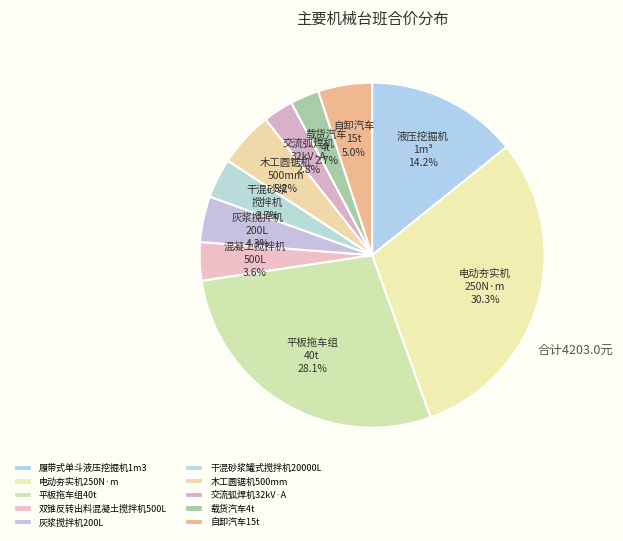

Is there any slice that represents more than half of the pie?

No